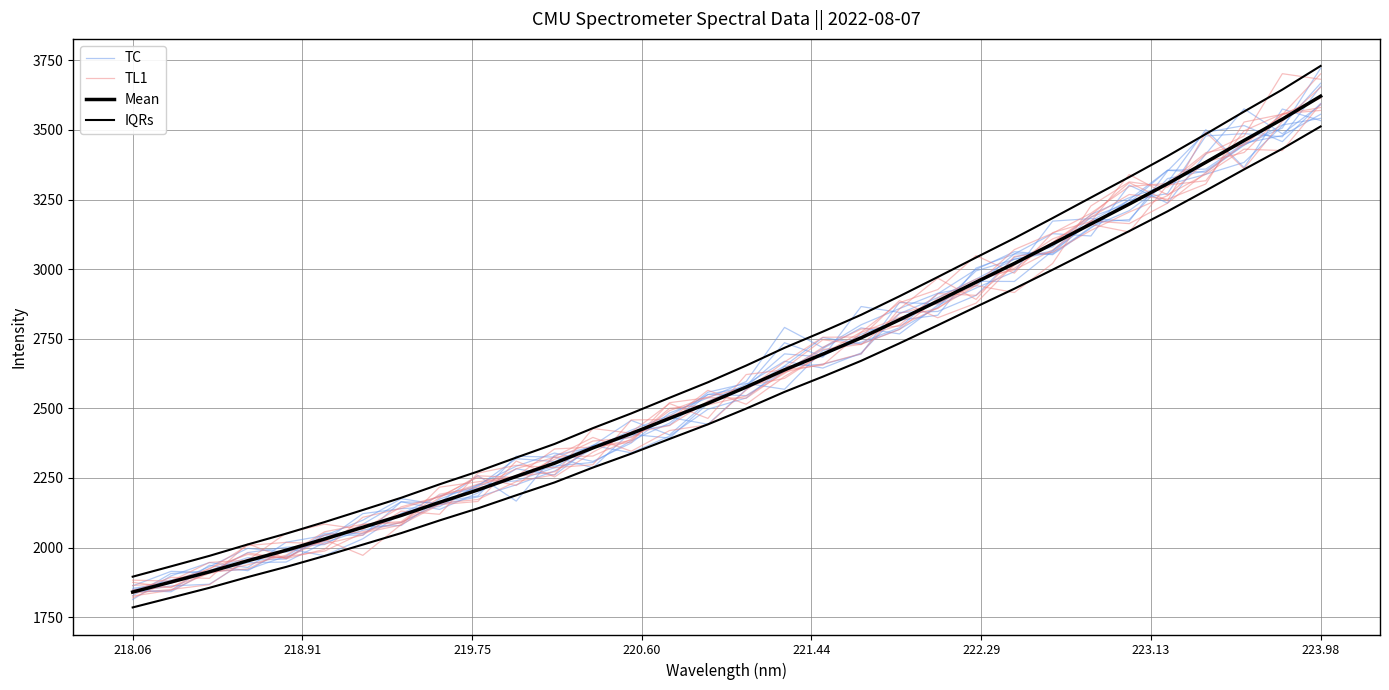

What are all the series names shown in the legend?

TC, TL1, Mean, IQRs